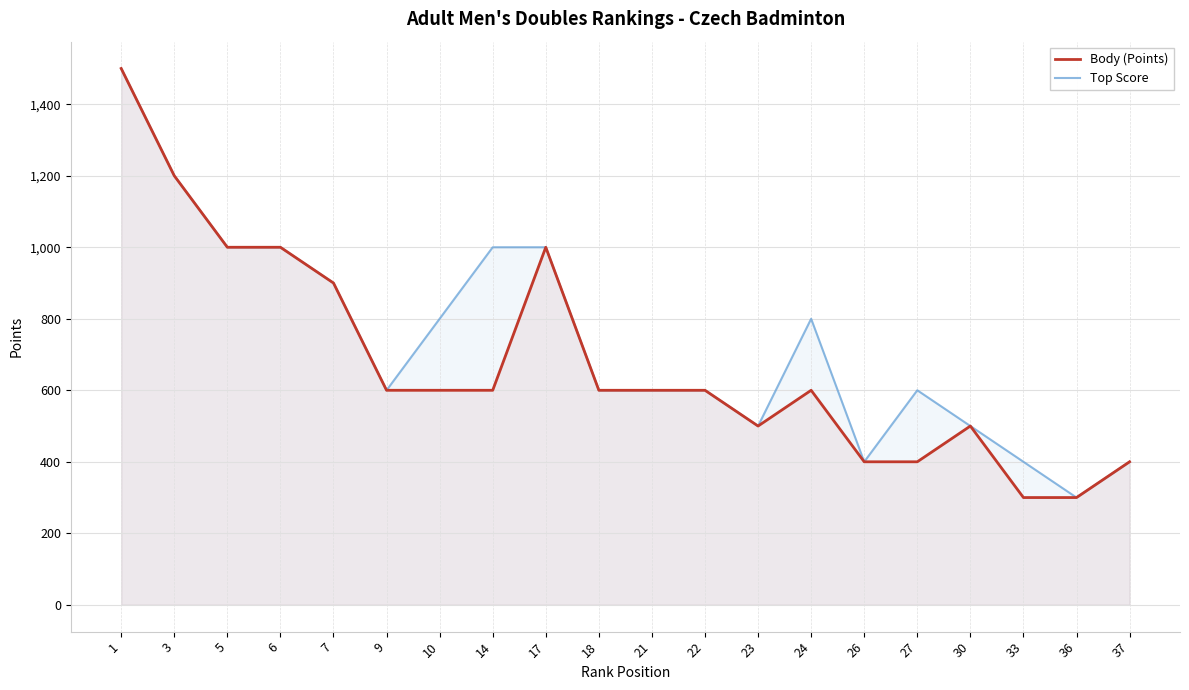

The Top Score series shows 559 at 26. True or false?

False